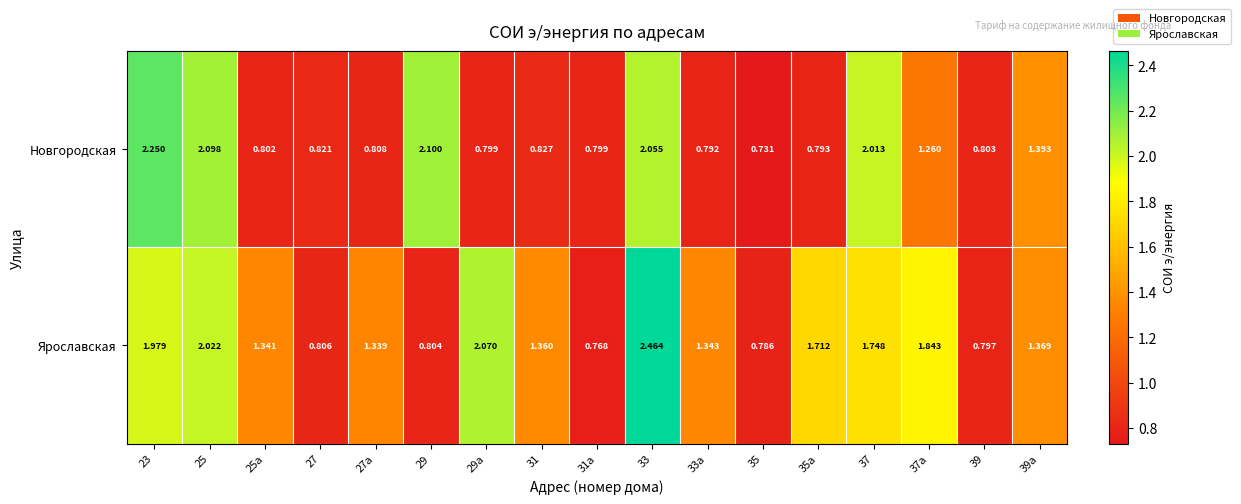

What is the total value across all series at 29а?

2.9